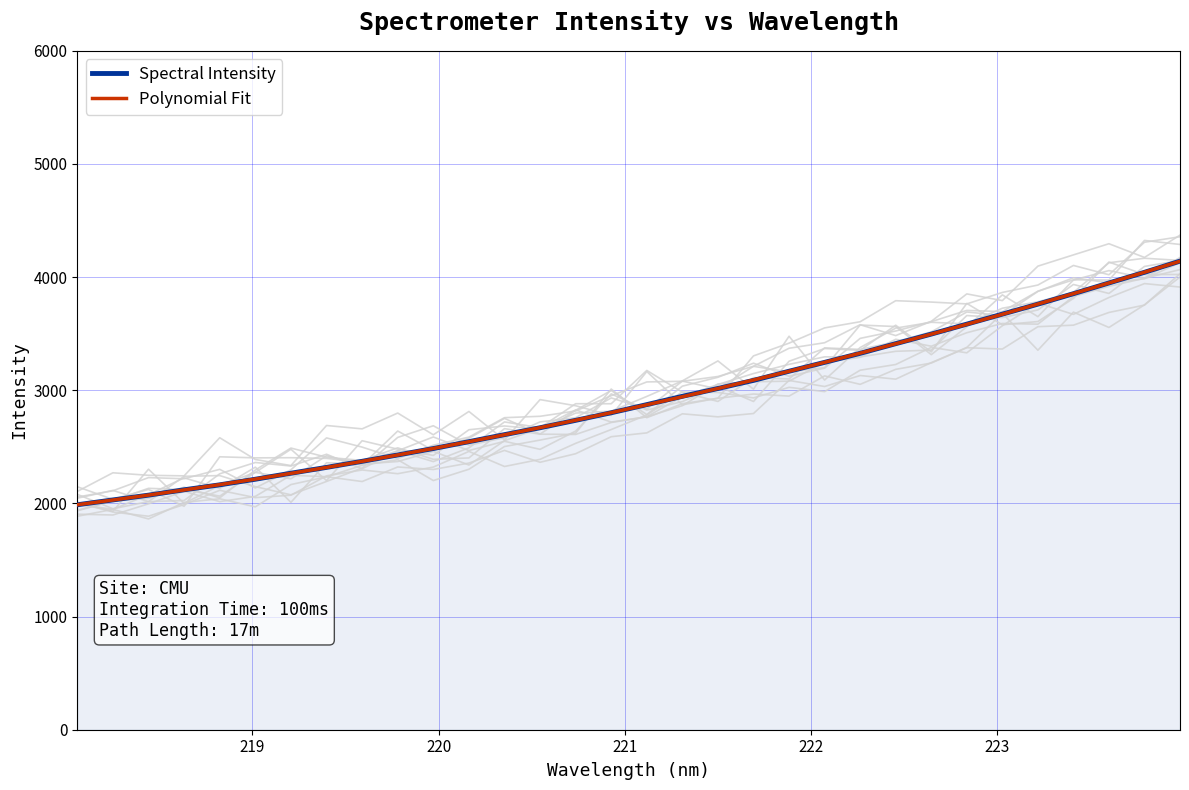

What is the average value of the Polynomial Fit series?

2918.7